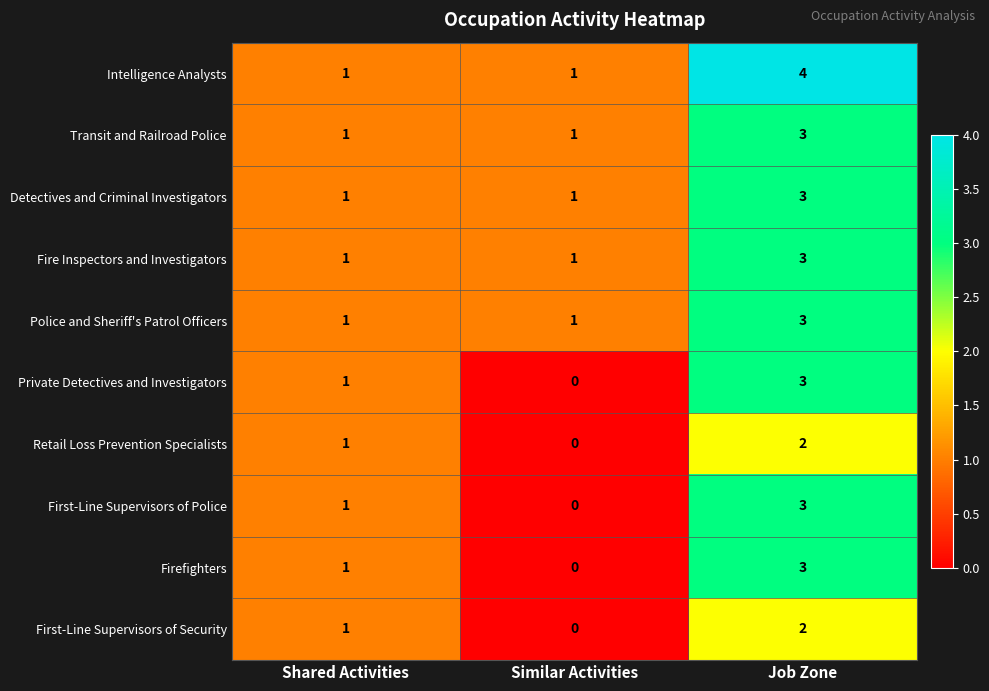

What is the total value across all series at Similar Activities?

5